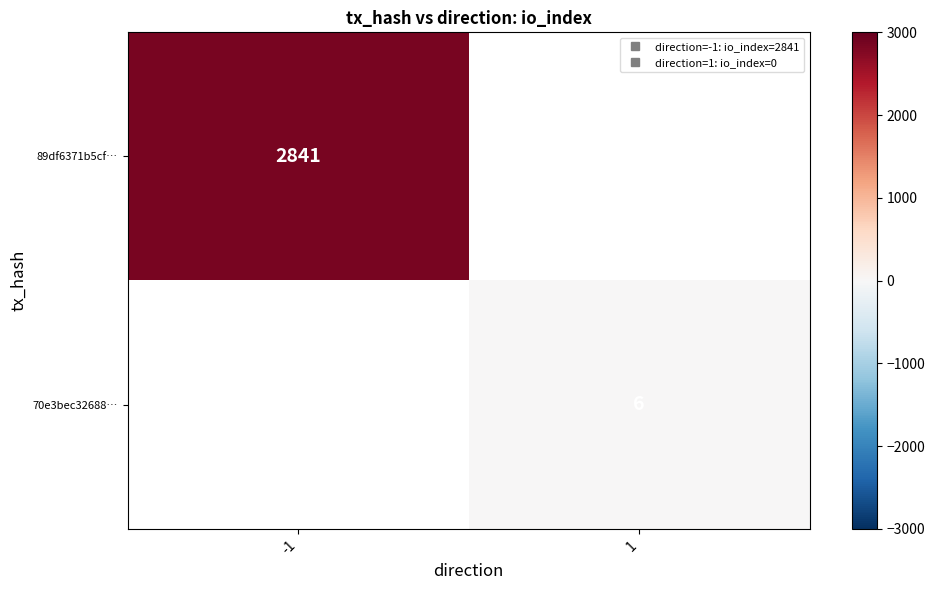

At how many categories does at least one series exceed 2689?

1